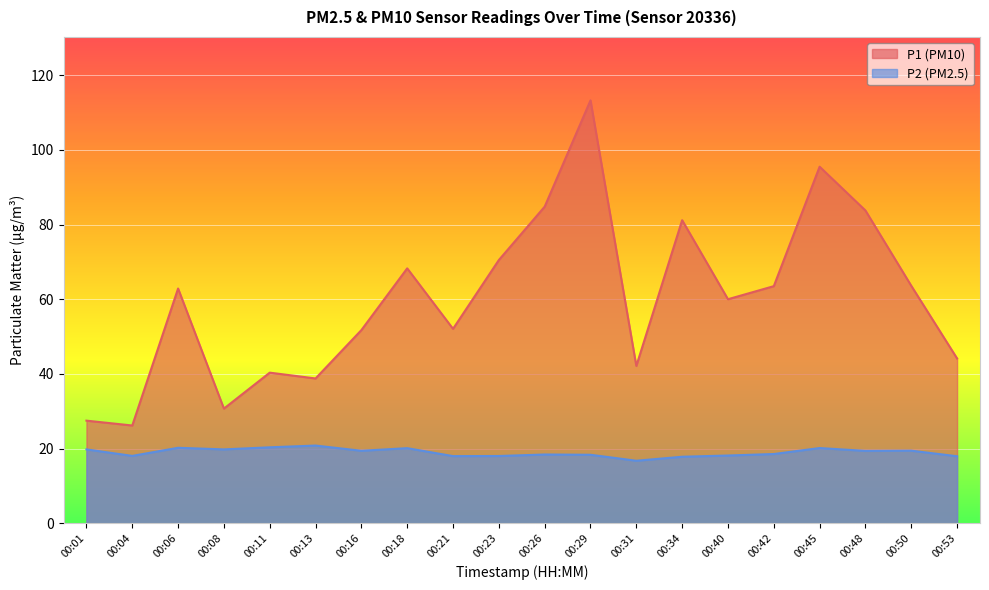

Rank the categories by P2 value from lowest to highest.

00:31, 00:34, 00:53, 00:21, 00:23, 00:04, 00:40, 00:29, 00:26, 00:42, 00:48, 00:16, 00:50, 00:01, 00:08, 00:18, 00:45, 00:06, 00:11, 00:13